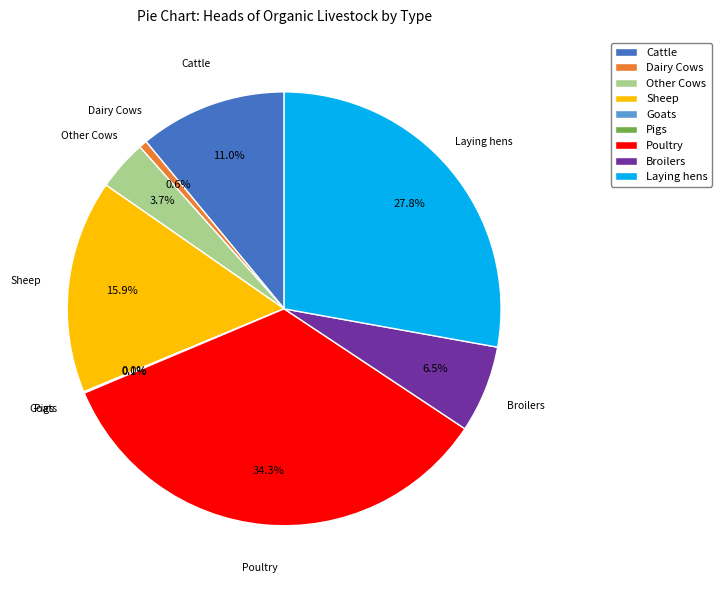

The Cattle slice represents 11% of the pie. True or false?

True